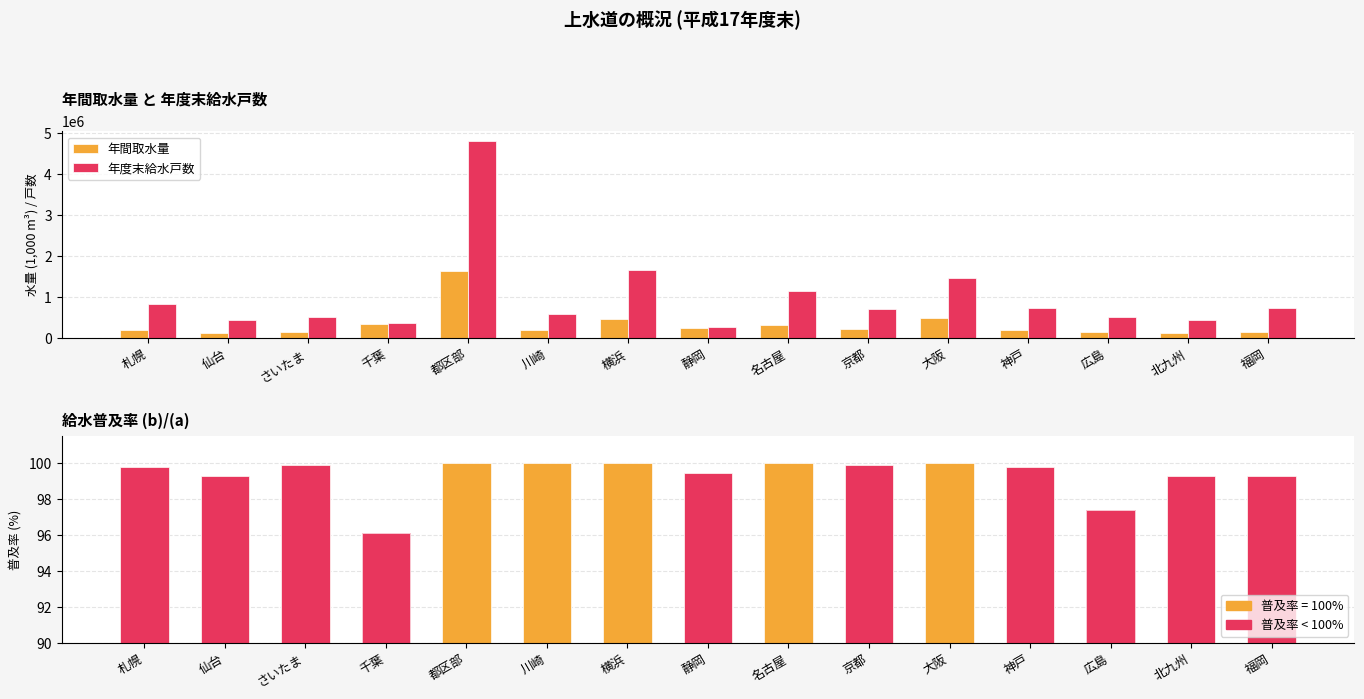

Reading left to right, transcribe all the data shown in this chart.

年間取水量: 札幌=201560.0	仙台=130127.0	さいたま=141049.0	千葉=342669.0	都区部=1642049.0	川崎=208571.0	横浜=462248.0	静岡=258981.0	名古屋=329294.0	京都=223960.0	大阪=498865.0	神戸=206588.0	広島=148823.0	北九州=126933.0	福岡=148322.0
年度末給水戸数: 札幌=841296.0	仙台=437825.0	さいたま=509778.0	千葉=371049.0	都区部=4800863.0	川崎=599964.0	横浜=1672001.0	静岡=267688.0	名古屋=1162763.0	京都=717433.0	大阪=1455882.0	神戸=736065.0	広島=511728.0	北九州=452060.0	福岡=739519.0
普及率: 札幌=99.8	仙台=99.3	さいたま=99.9	千葉=96.1	都区部=100.0	川崎=100.0	横浜=100.0	静岡=99.5	名古屋=100.0	京都=99.9	大阪=100.0	神戸=99.8	広島=97.4	北九州=99.3	福岡=99.3